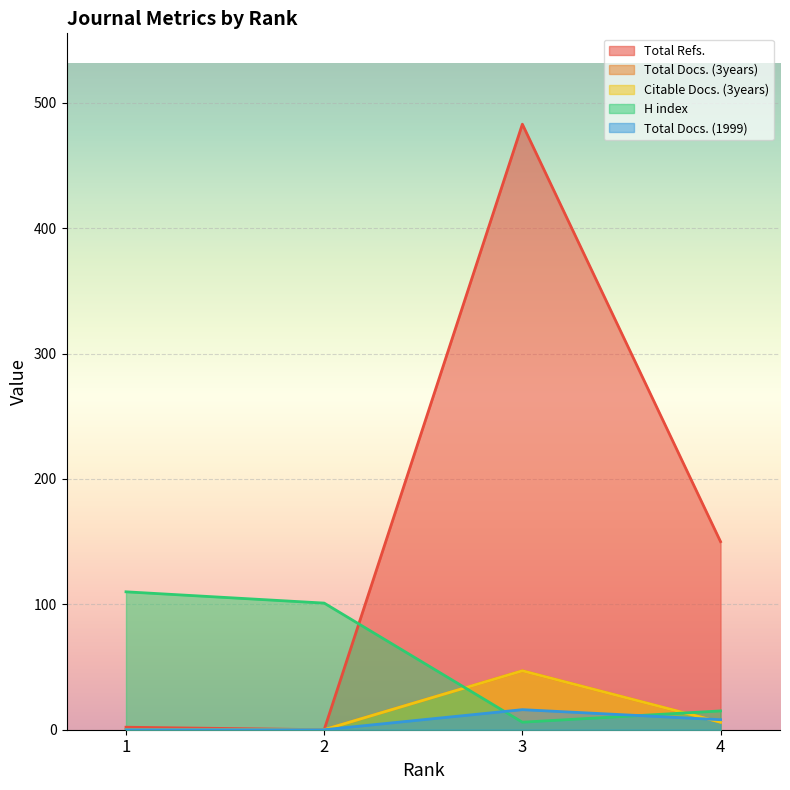

Is the value of Citable Docs. (3years) at 1 greater than the value of Total Docs. (3years) at 1?

No